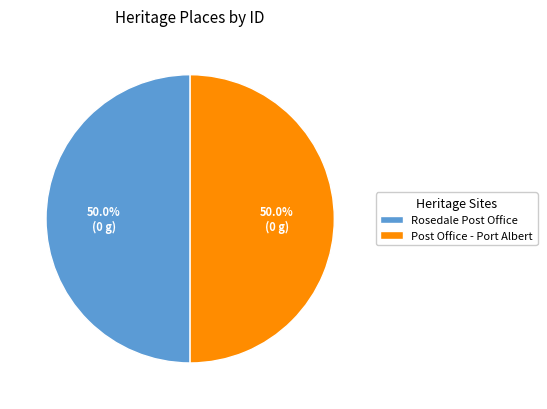

What is the ratio of the value at Post Office - Port Albert to the value at Rosedale Post Office?

1.0